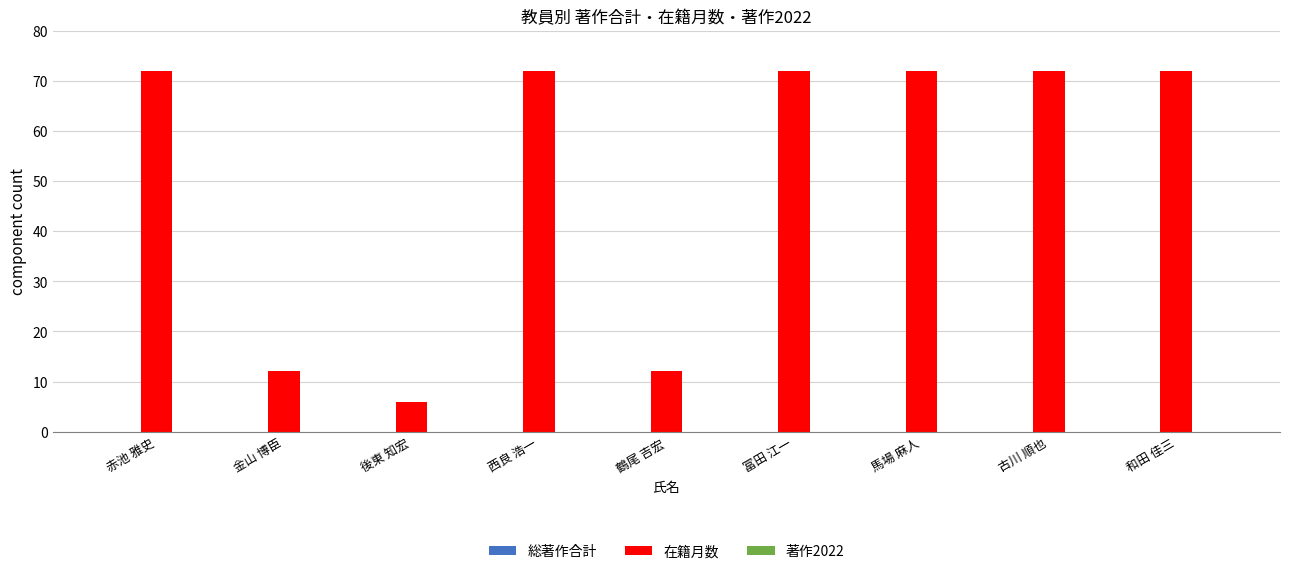

At which category does the chart reach its minimum across all series?

後東 知宏